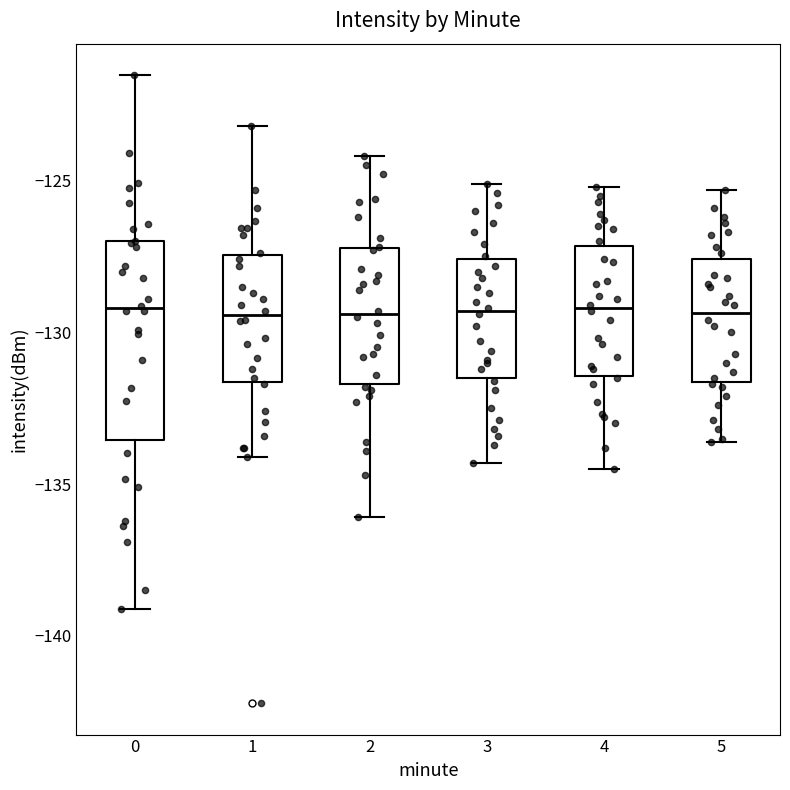

Reading left to right, read every box against the y-axis: the position of its median line, the range the box covers, and the ends of its whiskers. The values are not printed on the chart, so give them approximately, as read against the axis.

0: median -129.0, box -133.5 to -127.0, whiskers -139.0 to -121.5
1: median -129.5, box -131.5 to -127.5, whiskers -134.0 to -123.0
2: median -129.5, box -131.5 to -127.0, whiskers -136.0 to -124.0
3: median -129.5, box -131.5 to -127.5, whiskers -134.5 to -125.0
4: median -129.0, box -131.5 to -127.0, whiskers -134.5 to -125.0
5: median -129.5, box -131.5 to -127.5, whiskers -133.5 to -125.5